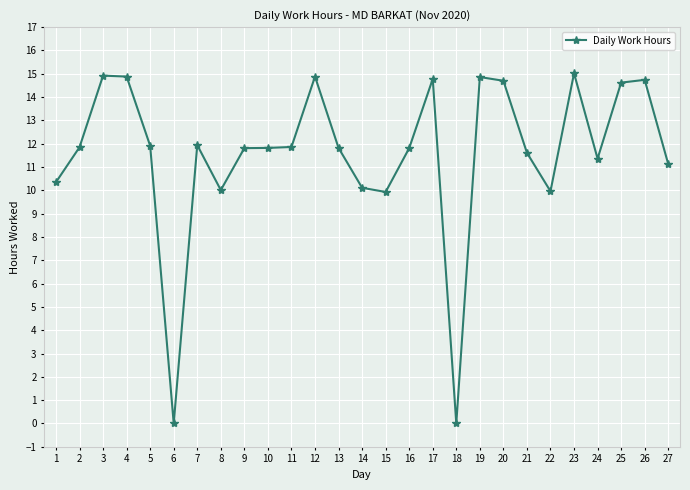

The chart shows a value of 14.9 at 27. True or false?

False